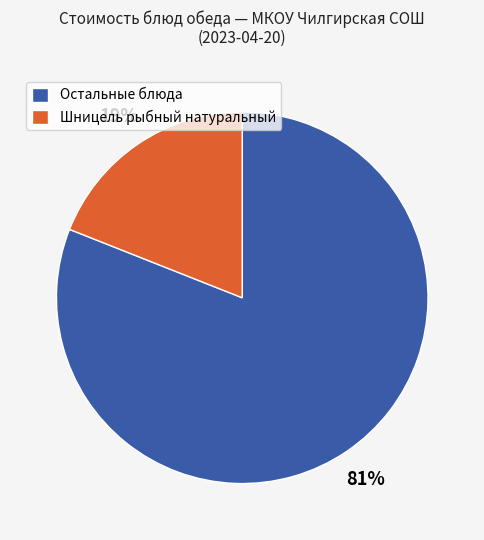

Is there a majority slice in this chart?

Yes